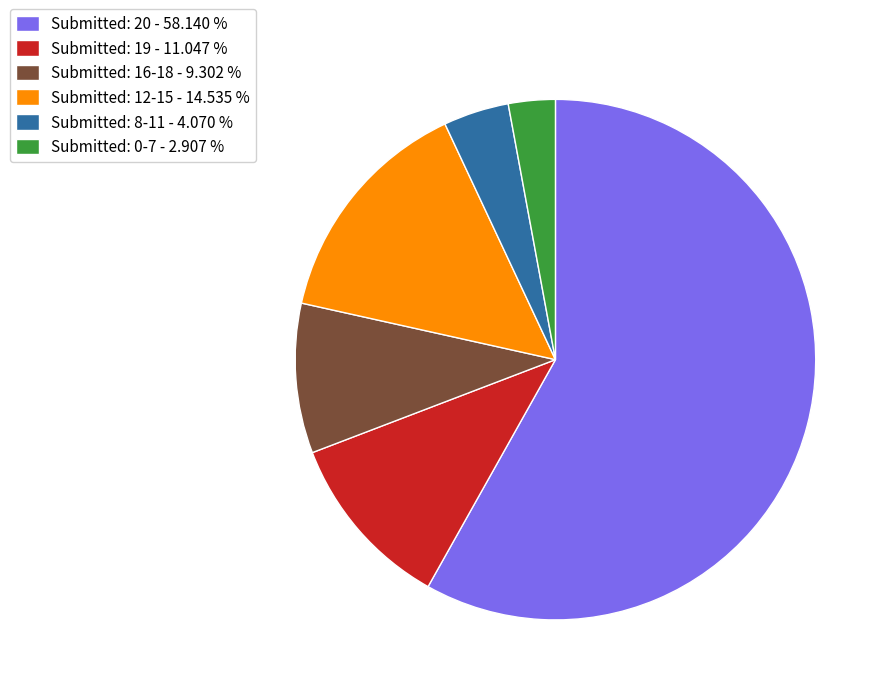

Rank the categories by value from lowest to highest.

Submitted: 0-7 - 2.907 %, Submitted: 8-11 - 4.070 %, Submitted: 16-18 - 9.302 %, Submitted: 19 - 11.047 %, Submitted: 12-15 - 14.535 %, Submitted: 20 - 58.140 %